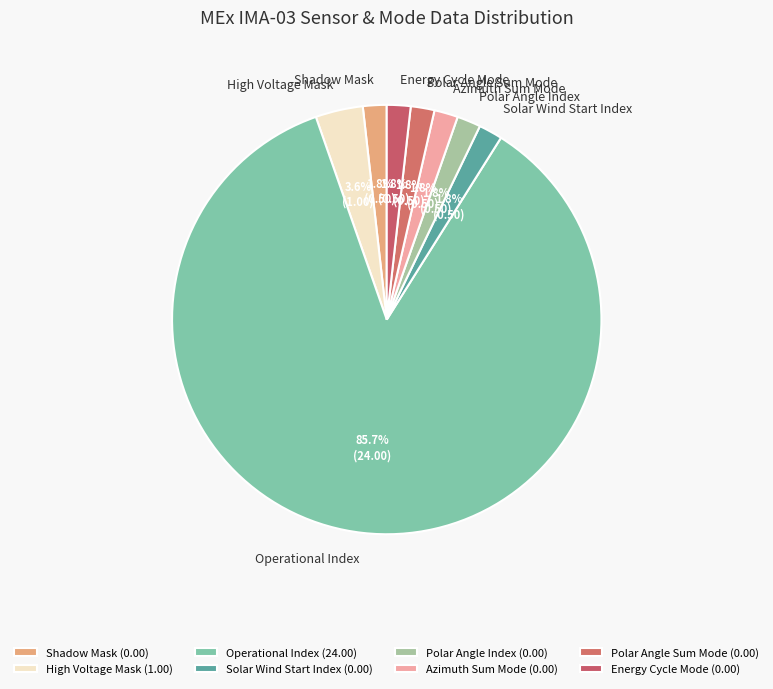

Is the sum of Polar Angle Index and Energy Cycle Mode greater than half?

No